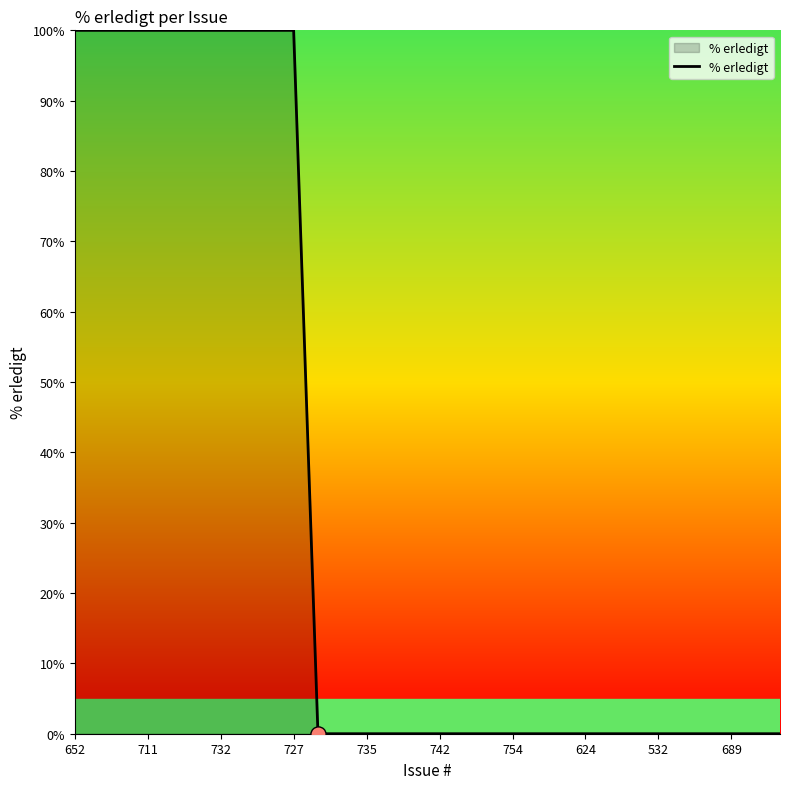

What is the greatest value displayed?

100